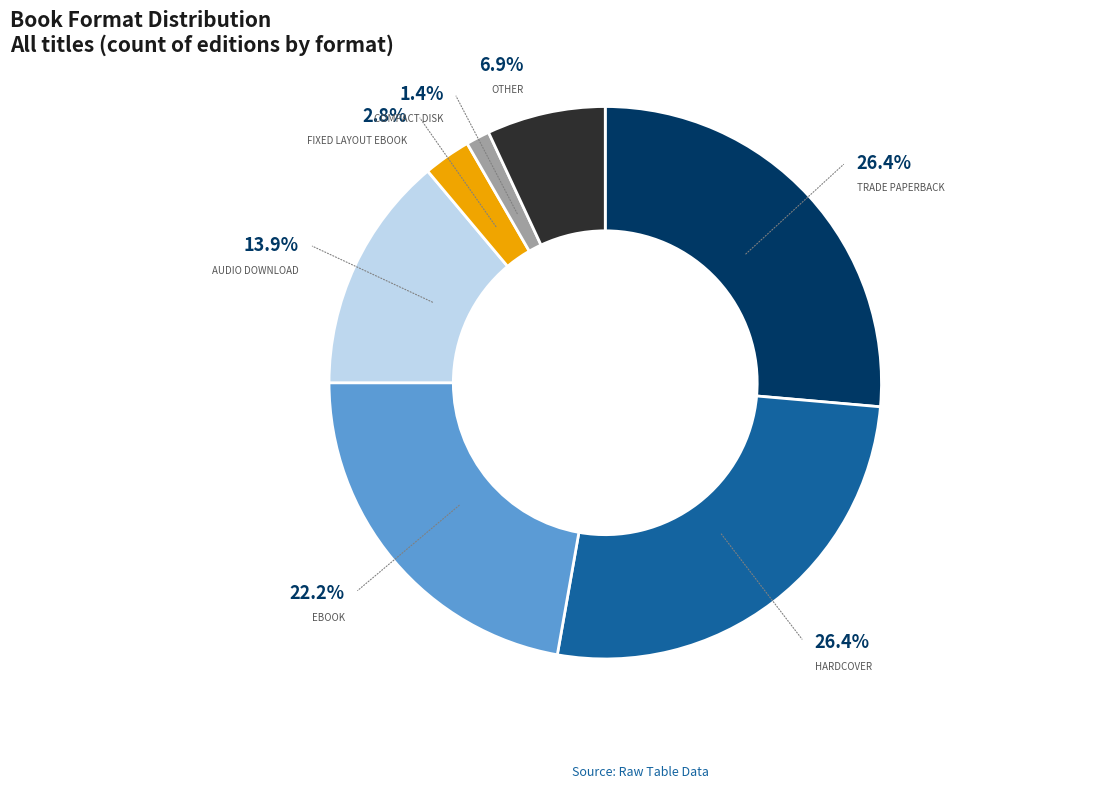

Is there any slice that represents more than half of the pie?

No